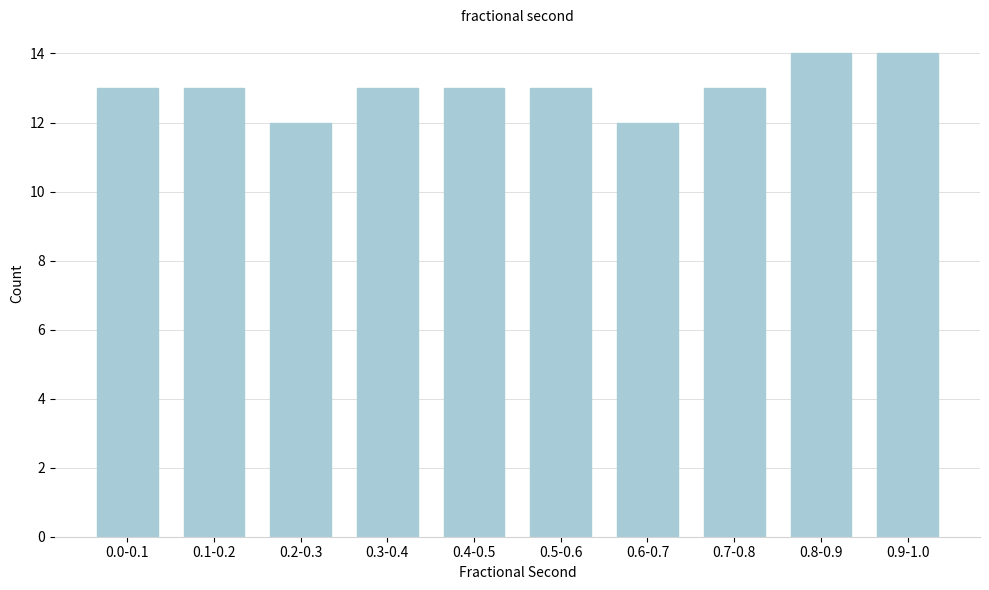

Reading right to left, what are all the values shown in this chart?

14	14	13	12	13	13	13	12	13	13